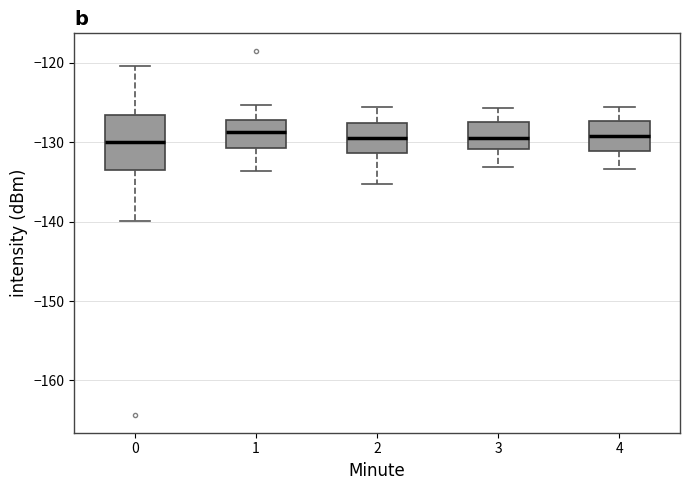

Which box is the tallest, from its lower edge to its upper edge?

0